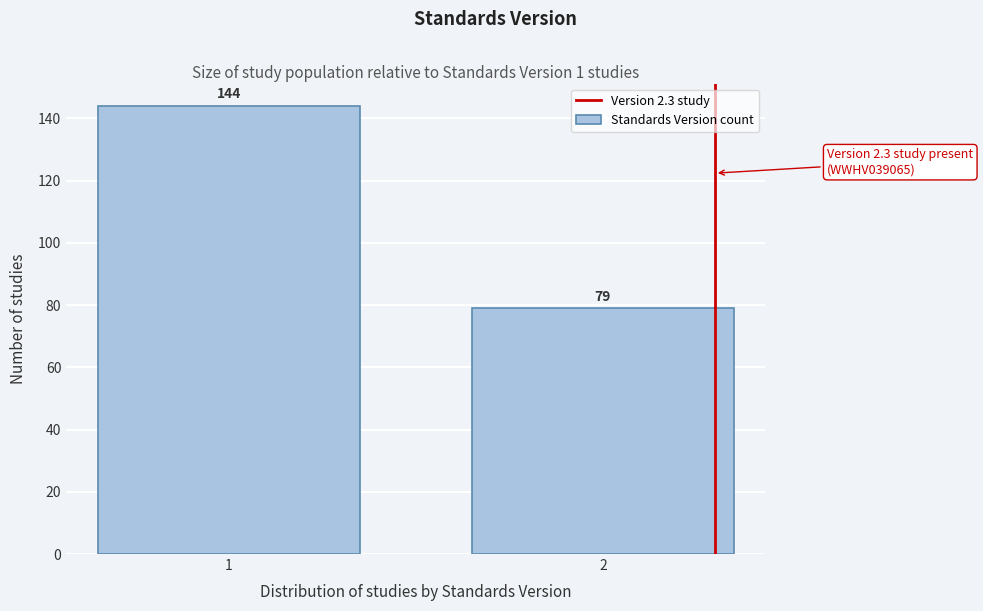

Reading left to right, extract all data points from this chart.

1=144	2=79